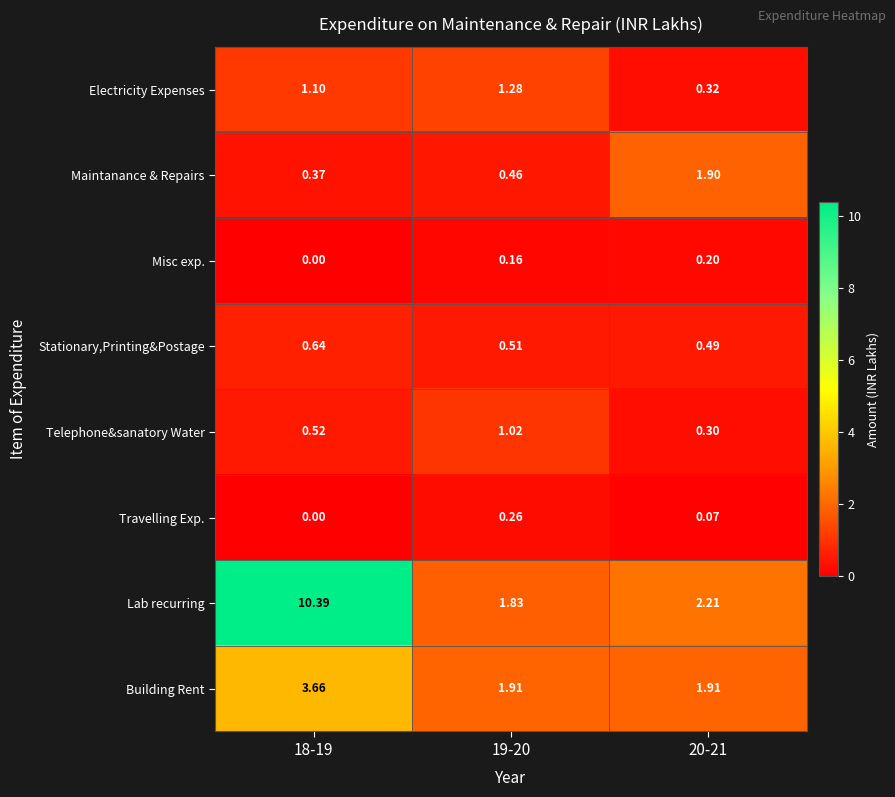

Is the value of Building Rent at 18-19 greater than the value of Electricity Expenses at 18-19?

Yes